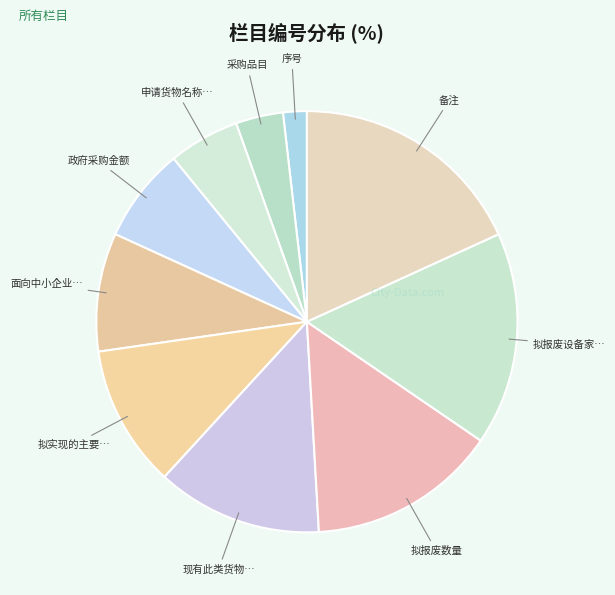

The 序号 slice represents 16% of the pie. True or false?

False